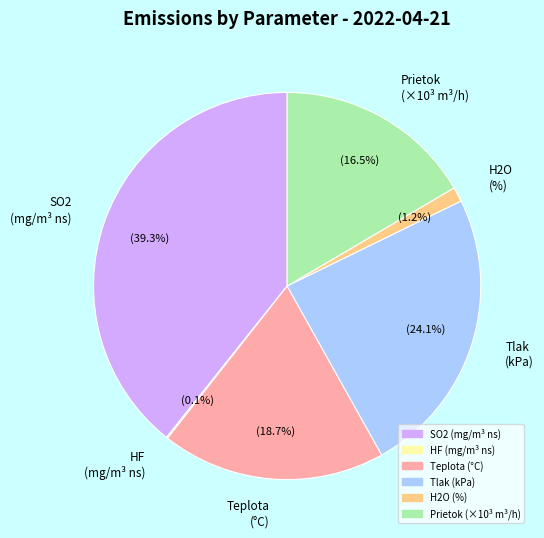

What is the largest slice in the pie chart?

SO2 (mg/m³ ns)